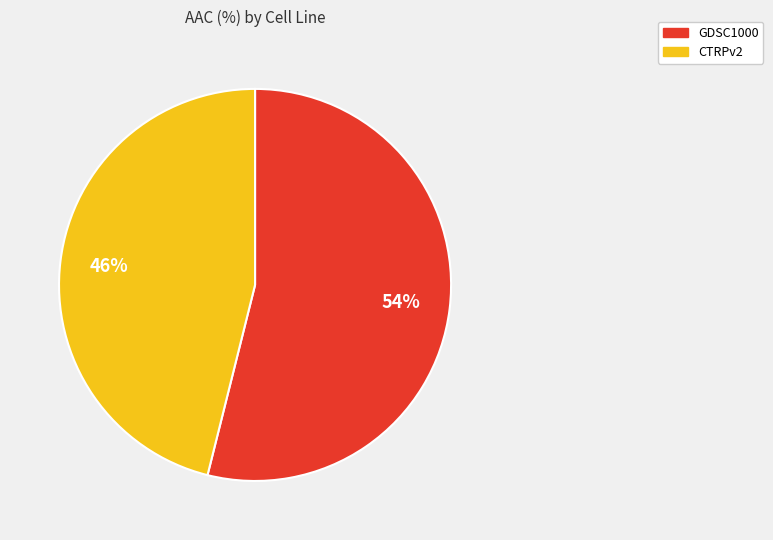

Which category accounts for the majority?

GDSC1000